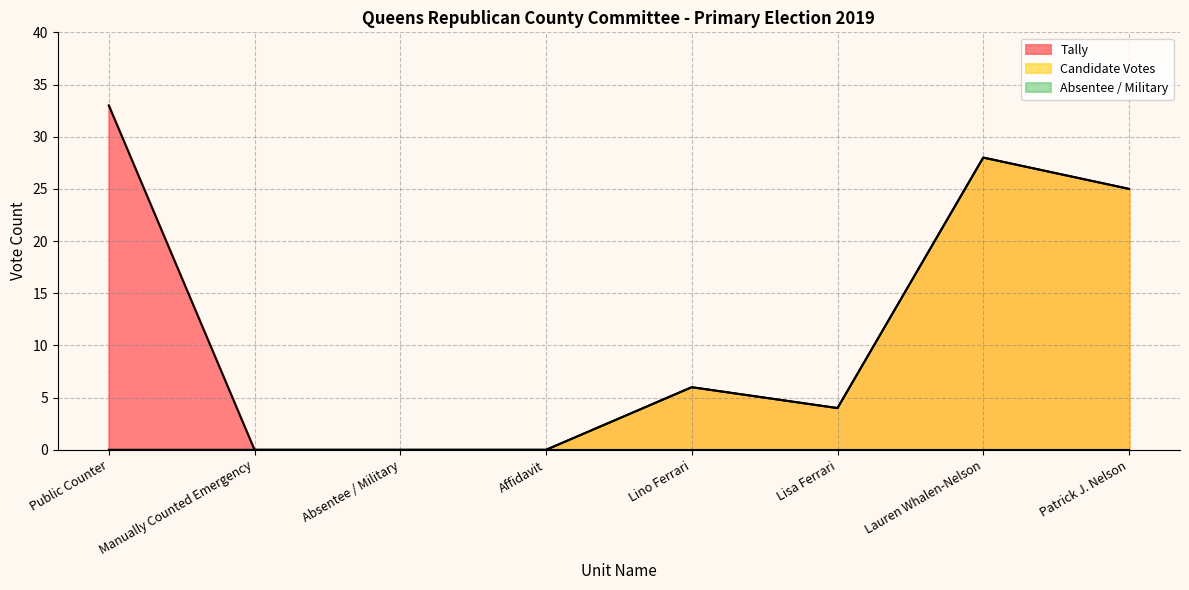

True or false: Candidate Votes and Tally cross at least once.

False